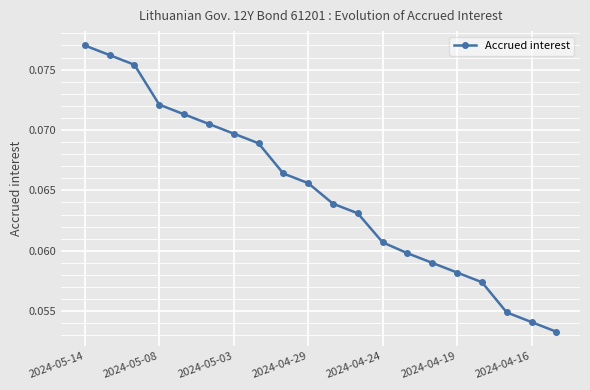

How many lines are shown in the chart?

1